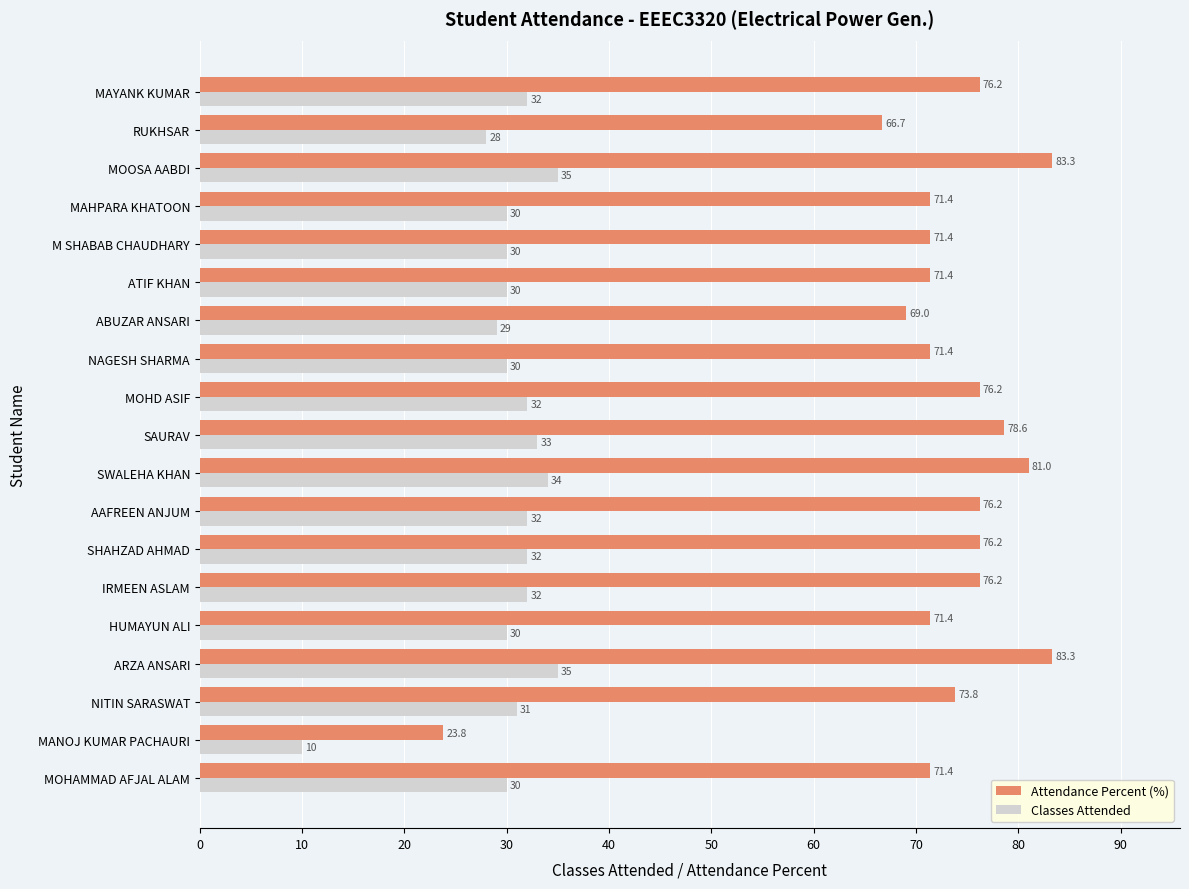

Is it true that Classes Attended equals 7.1 at RUKHSAR?

False